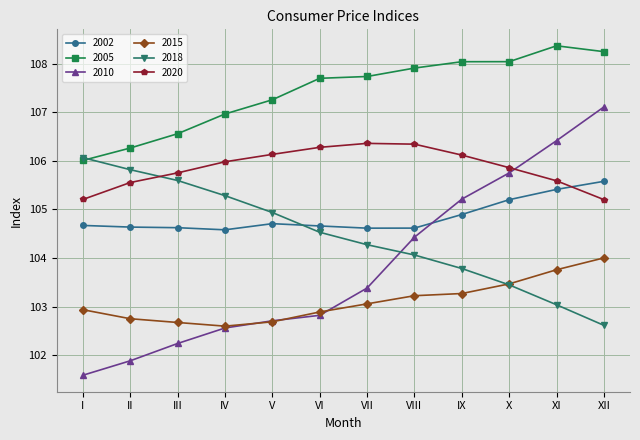

At which label does 2018 first exceed 104?

I